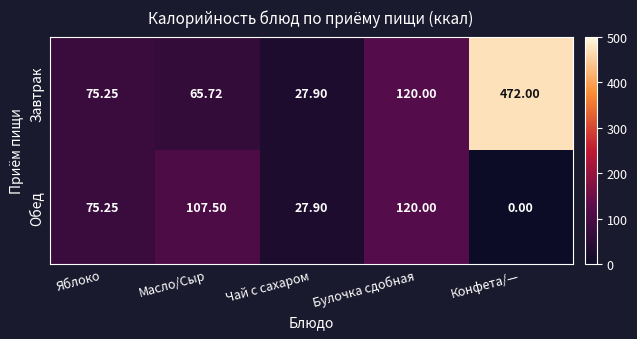

Which series has the largest range (max minus min)?

Завтрак